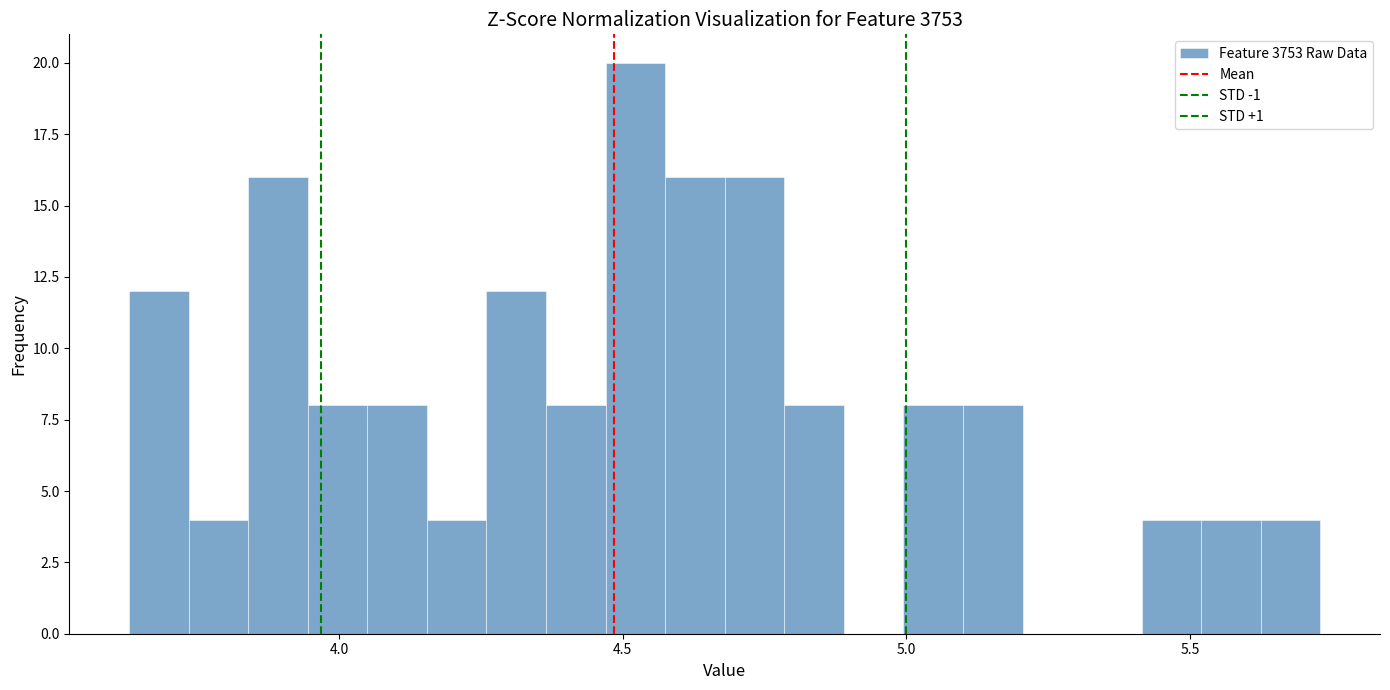

Read against the x-axis, roughly where is the centre of the tallest bar?

4.50